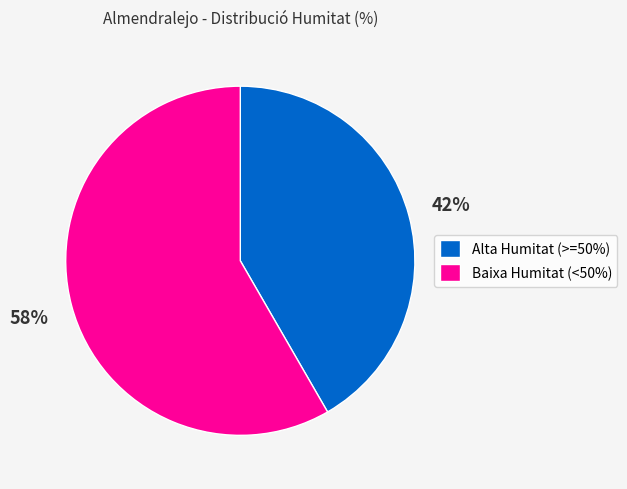

What is the smallest slice in the pie chart?

Alta Humitat (>=50%)